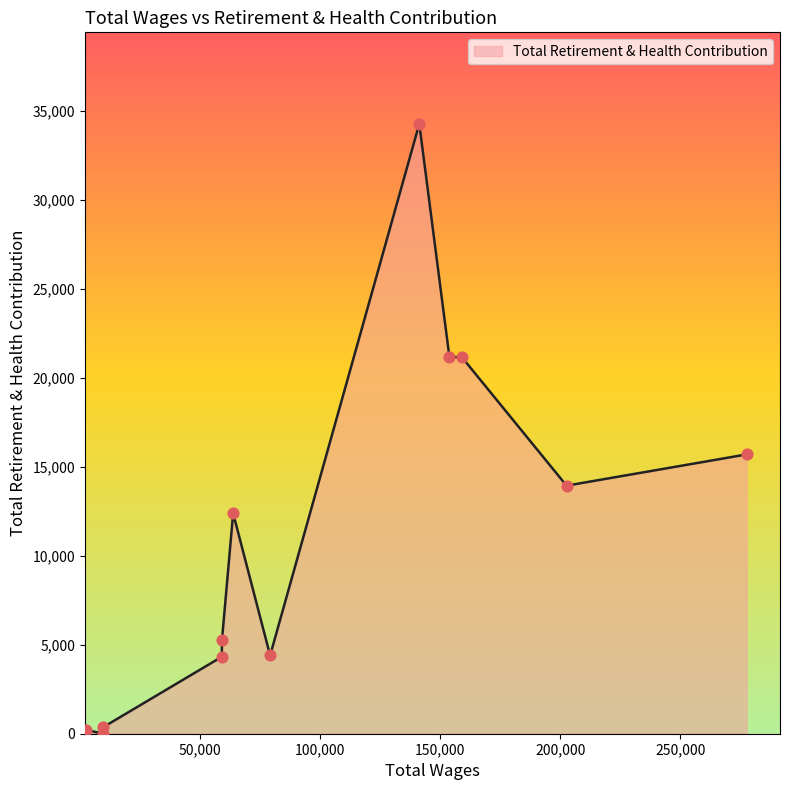

What is the change in value from 141395.0 to 63961.0?

-21884